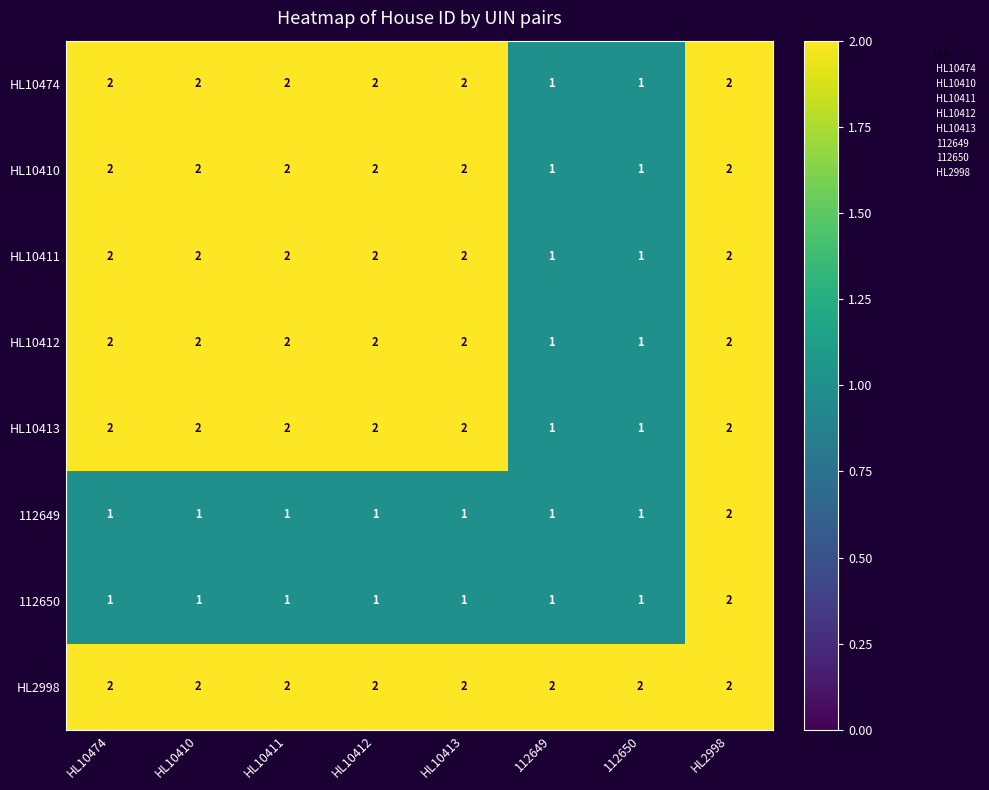

What is the sum of all HL2998 values?

16